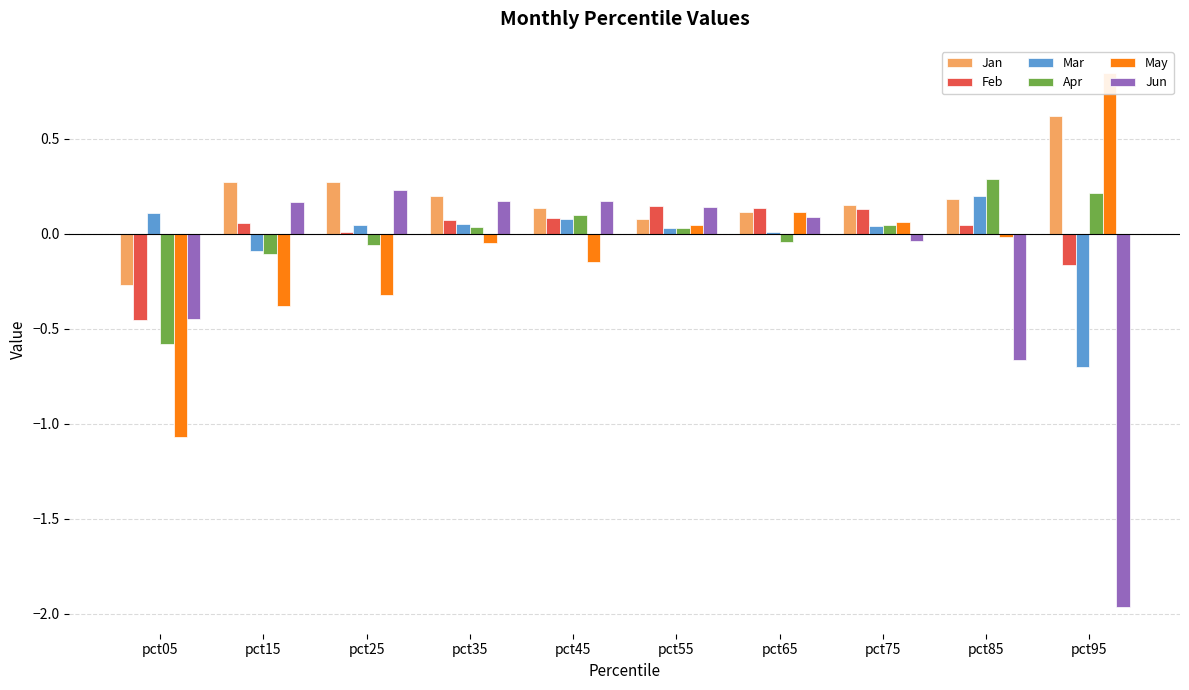

List the labels in order of Jun value, largest first.

pct25, pct45, pct35, pct15, pct55, pct65, pct75, pct05, pct85, pct95